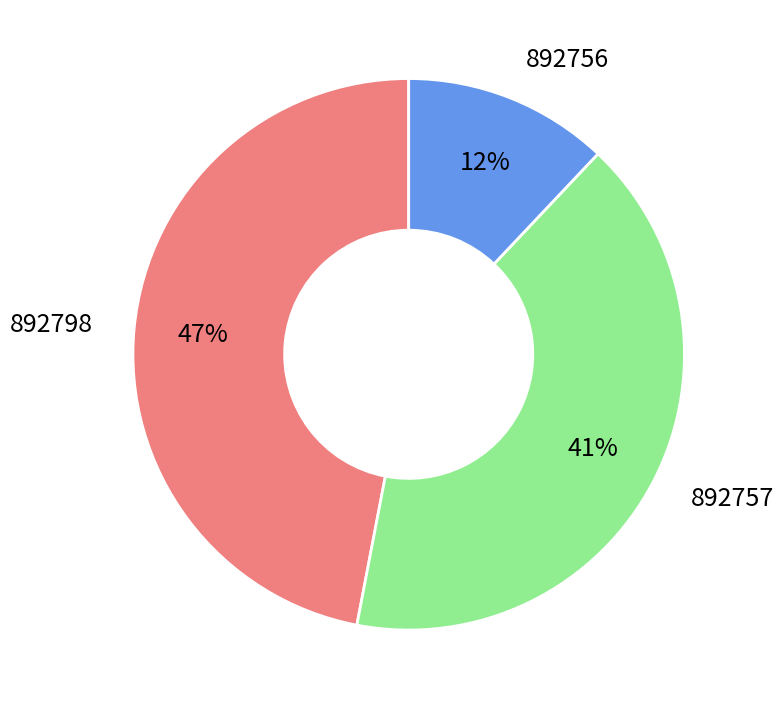

Combined, do 892757 and 892756 account for over 50%?

Yes